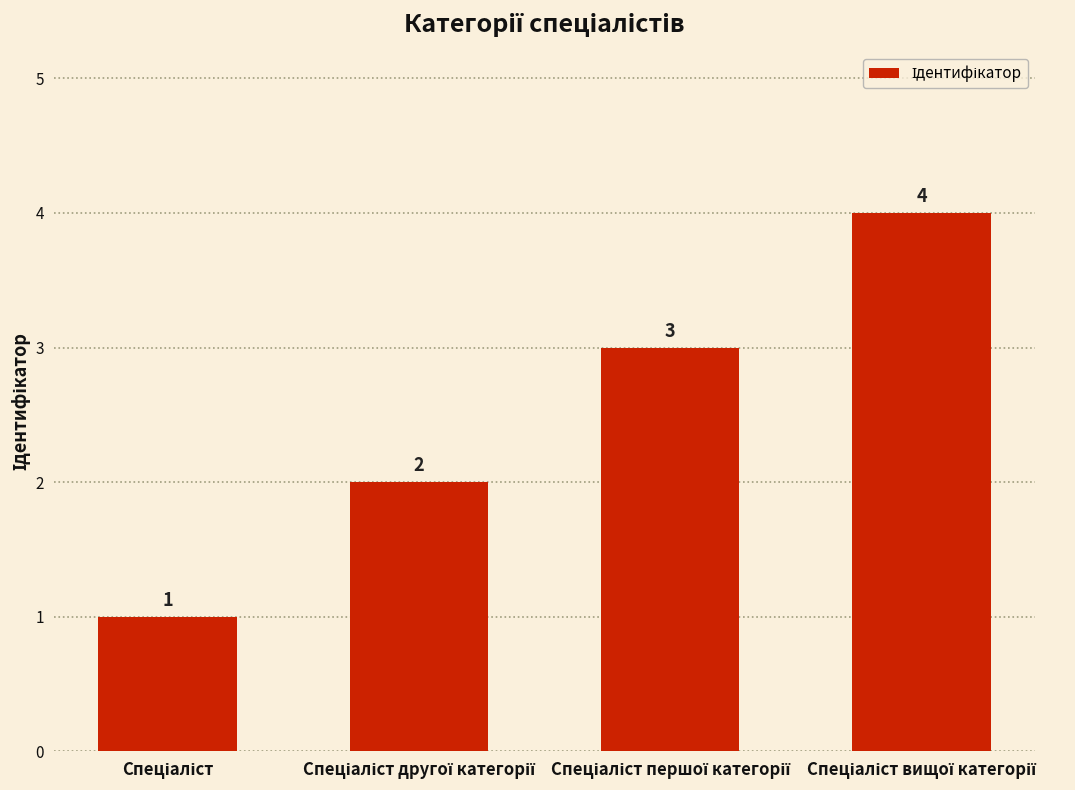

Count the values in the range 2 to 4.

3